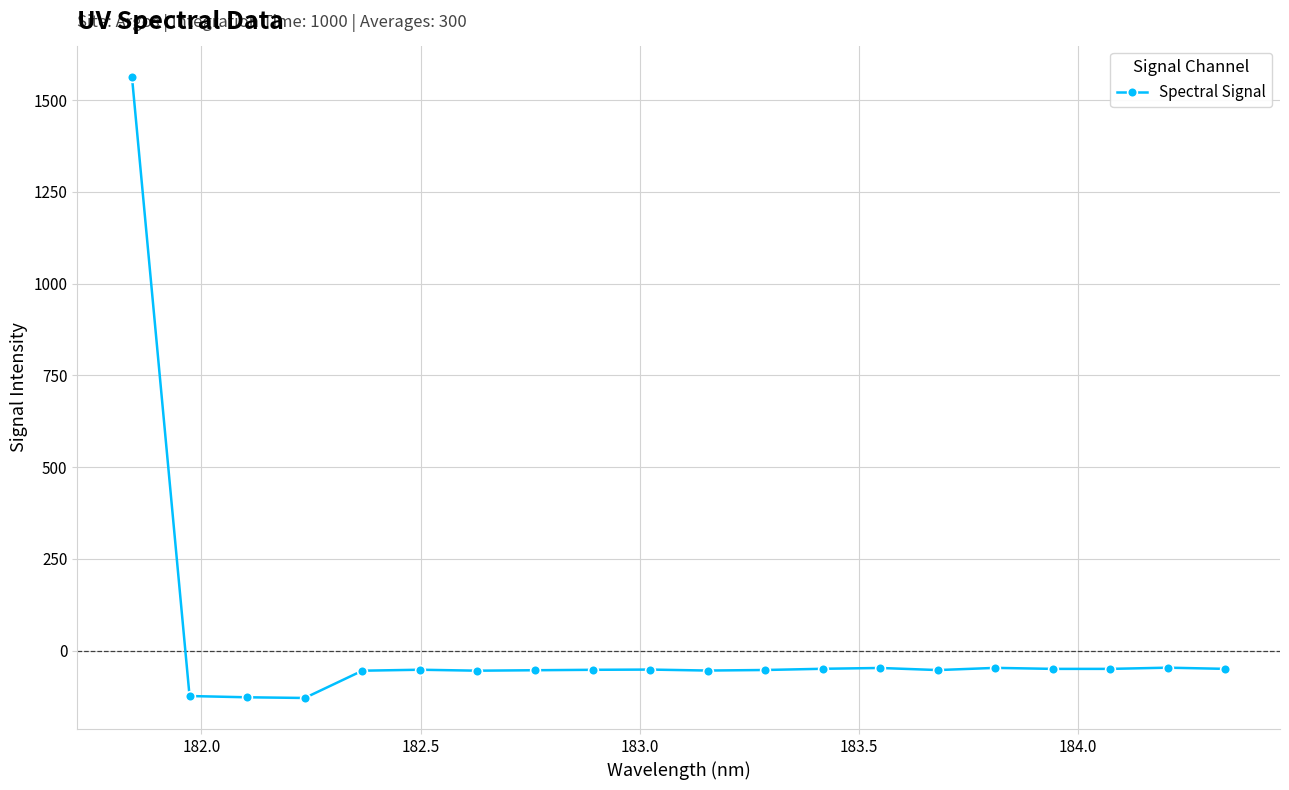

What is the value of the 9th point from the left?

-52.5